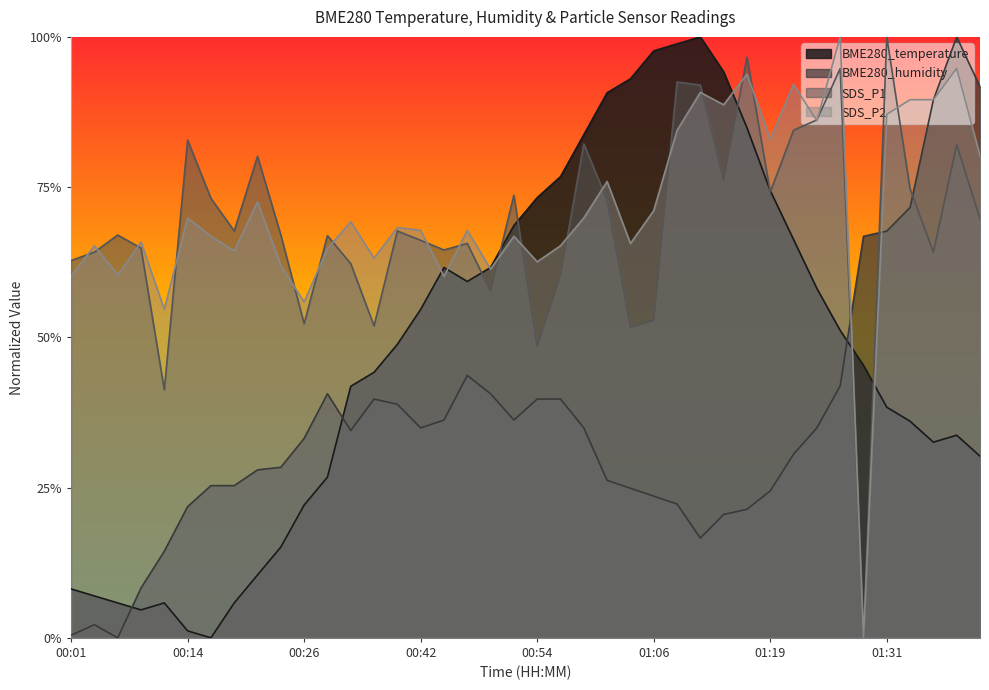

Where is SDS_P1 nearest to the value 0?

01:29